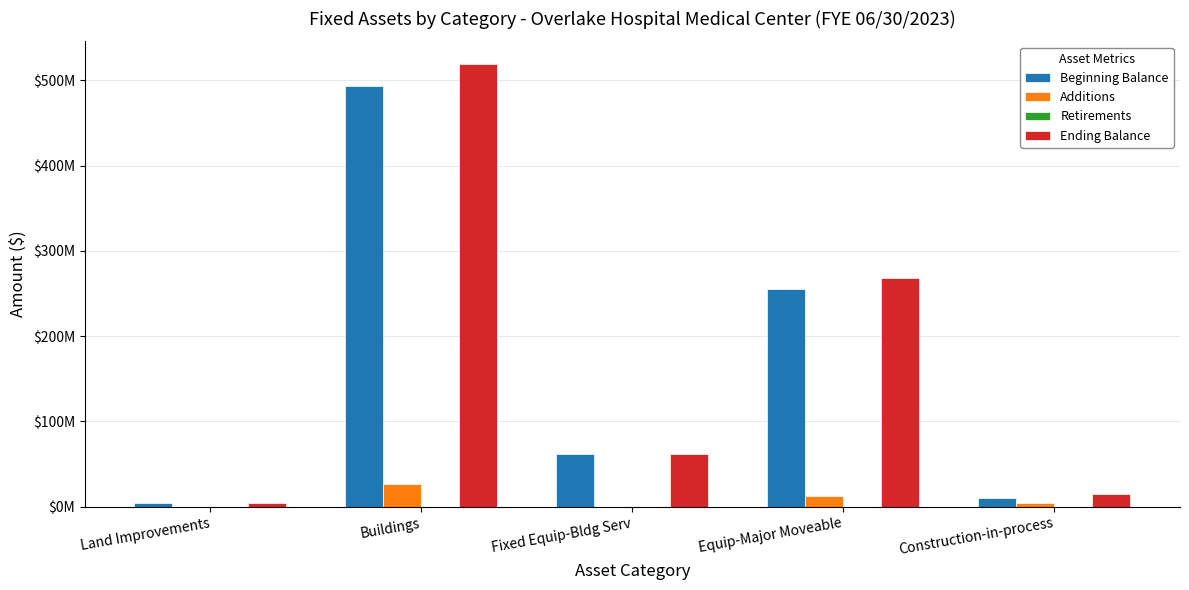

What is the approximate value of Beginning Balance at Equip-Major Moveable?

255281412.9